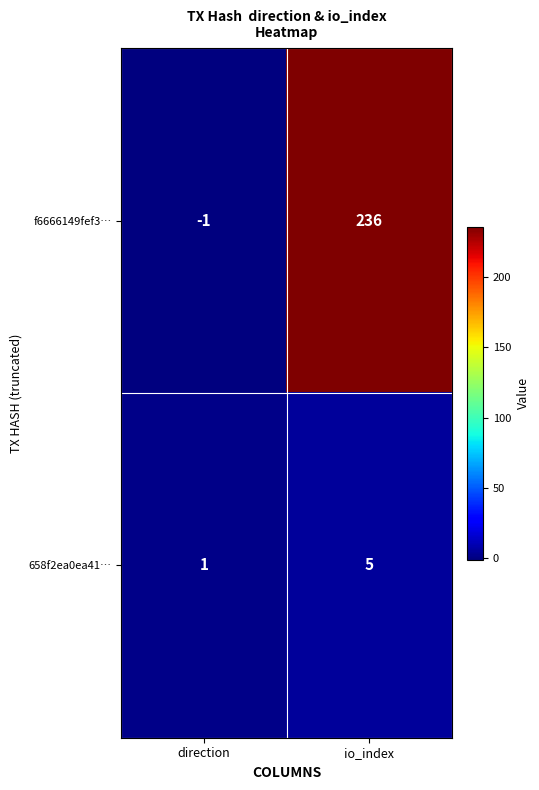

Between direction and io_index, which series saw the biggest shift?

f6666149fef3…